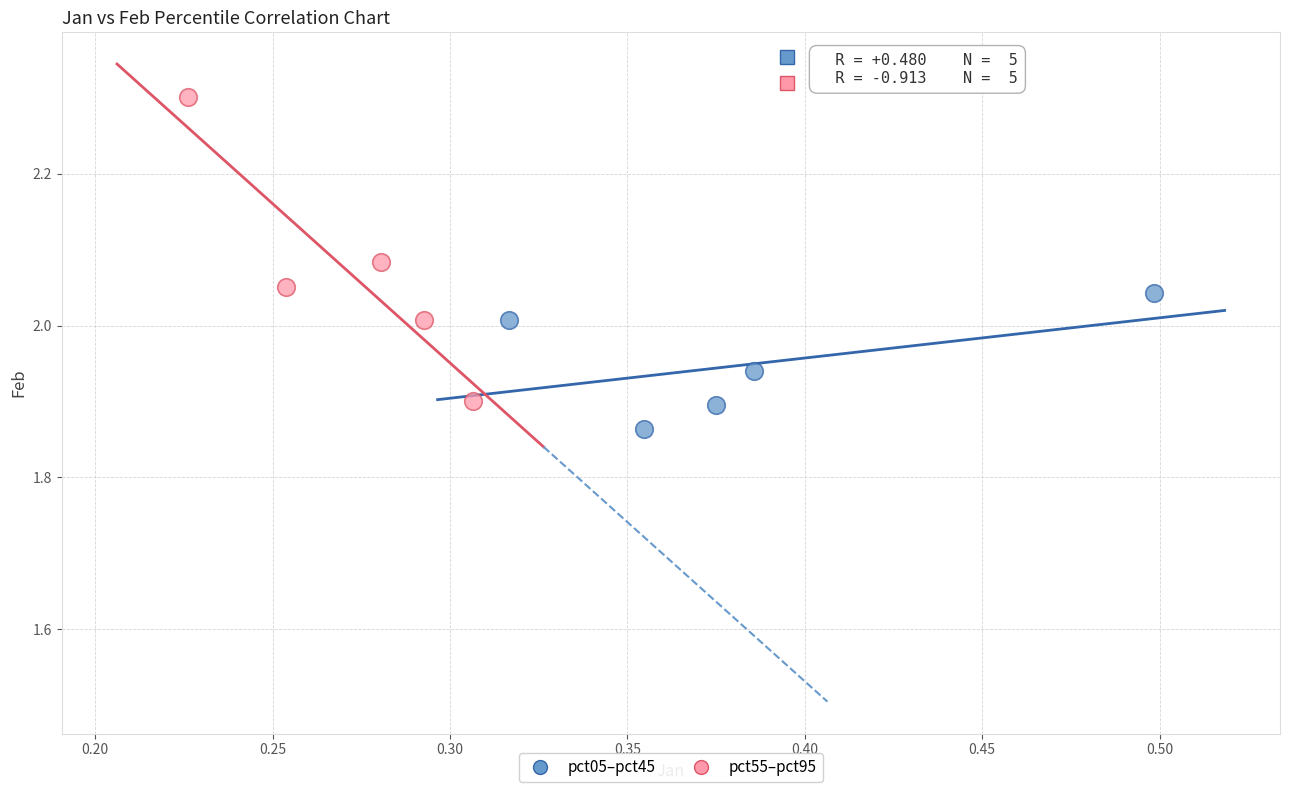

What are all the series names shown in the legend?

pct05–pct45, pct55–pct95